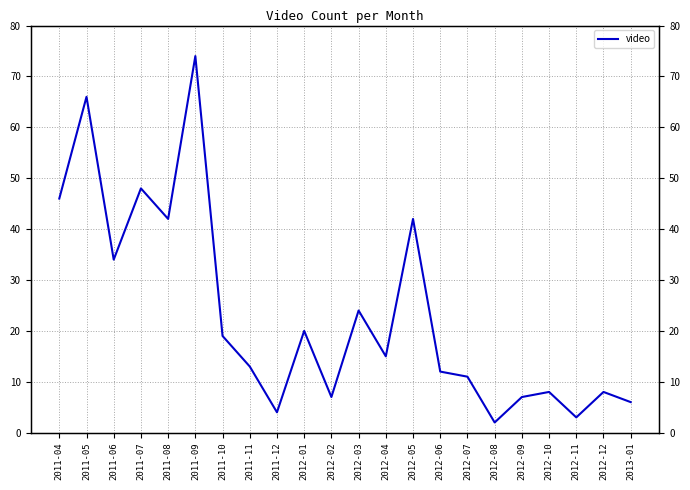

Which label corresponds to the smallest value in the chart?

2012-08